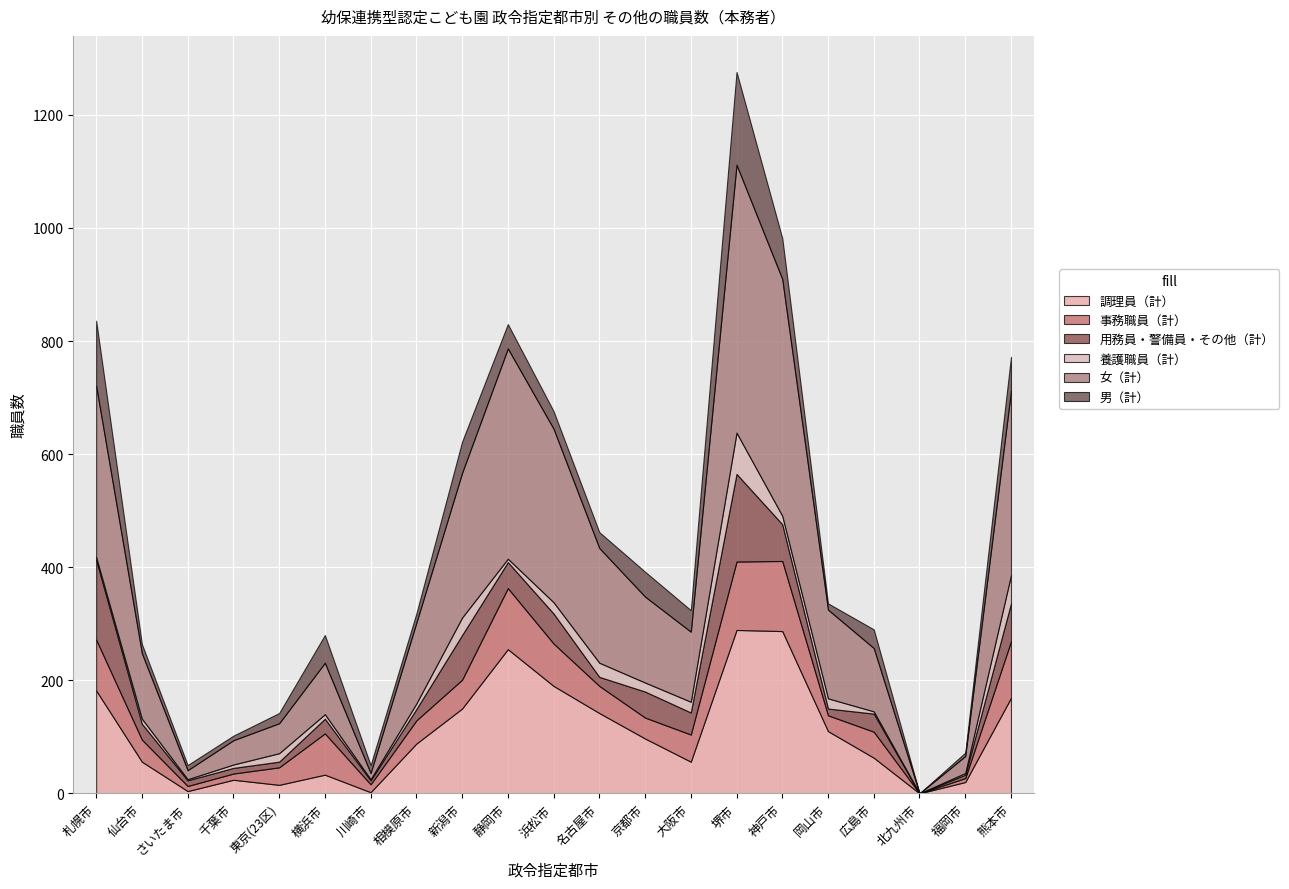

Between さいたま市 and 東京(23区), which is larger?

東京(23区)